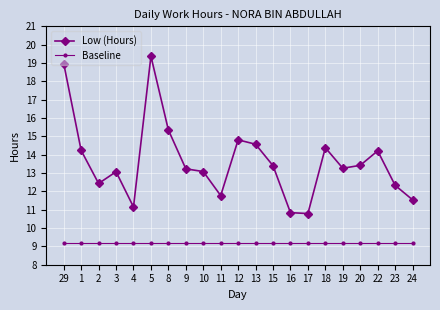

Between 10 and 17, which series saw the biggest shift?

Low (Hours)